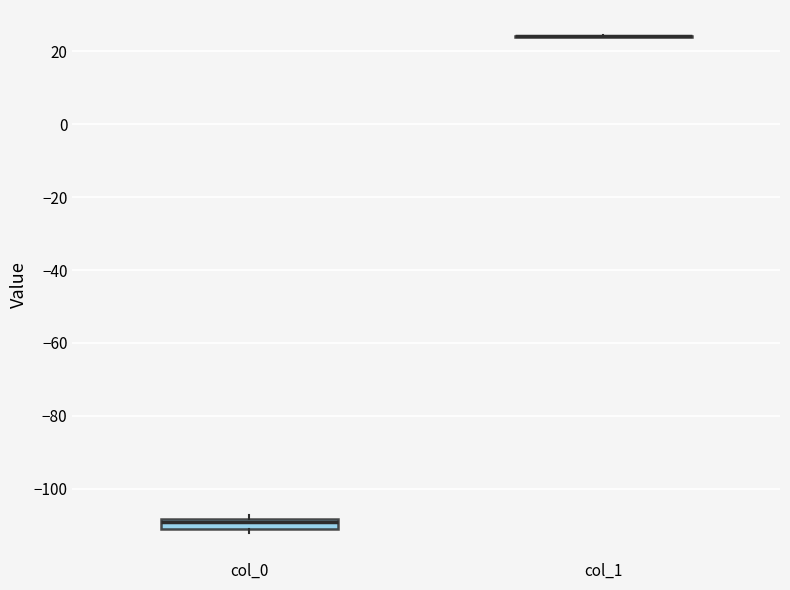

Where is the lower edge of the box for col_0 on the y-axis? The values are not printed on the chart, so give them approximately, as read against the axis.

-112